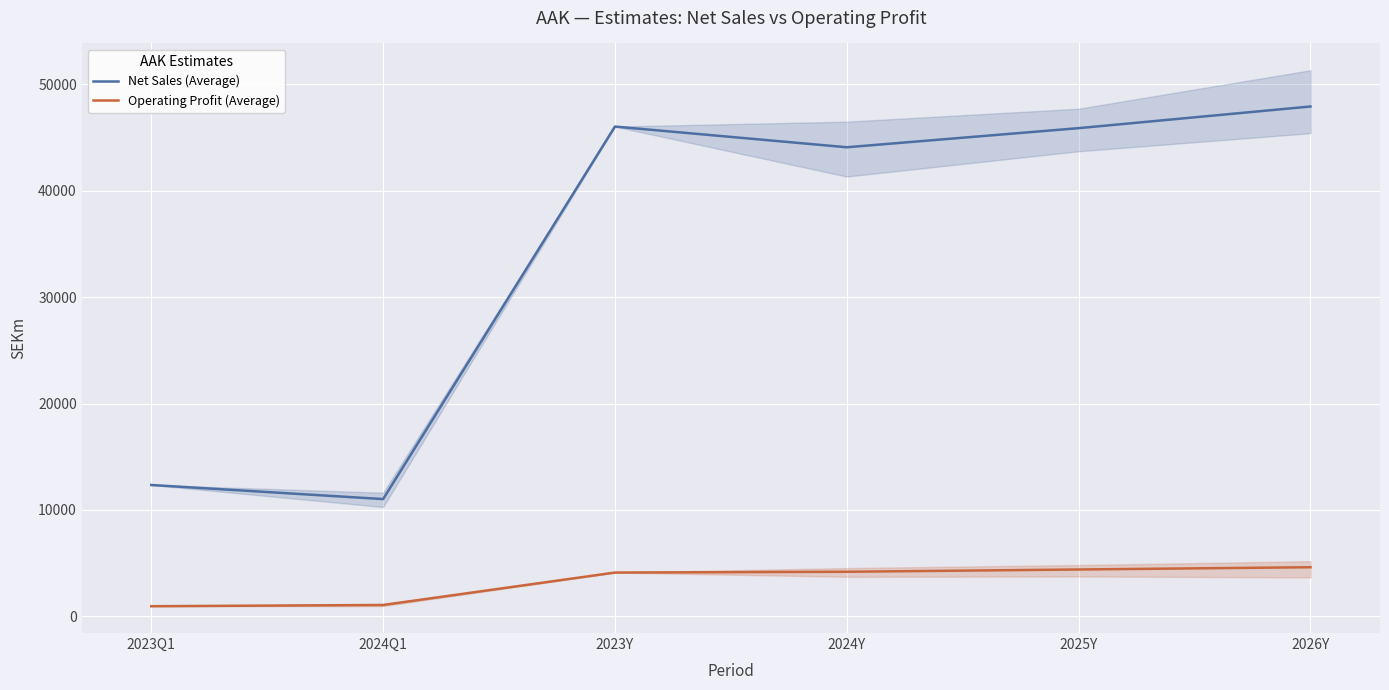

What is the difference between the Operating Profit (Average) values at 2026Y and 2025Y?

213.0